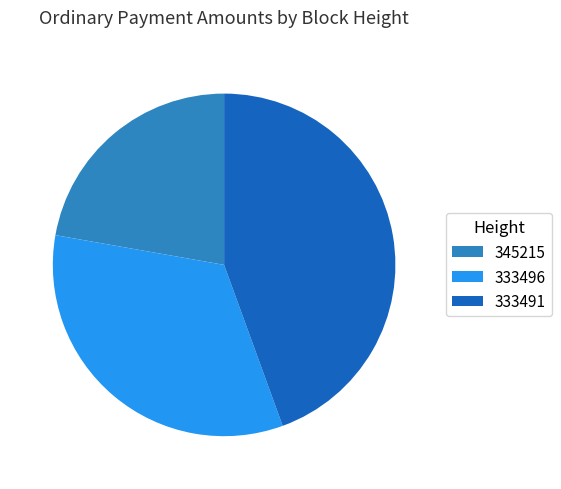

How many segments does this pie chart have?

3